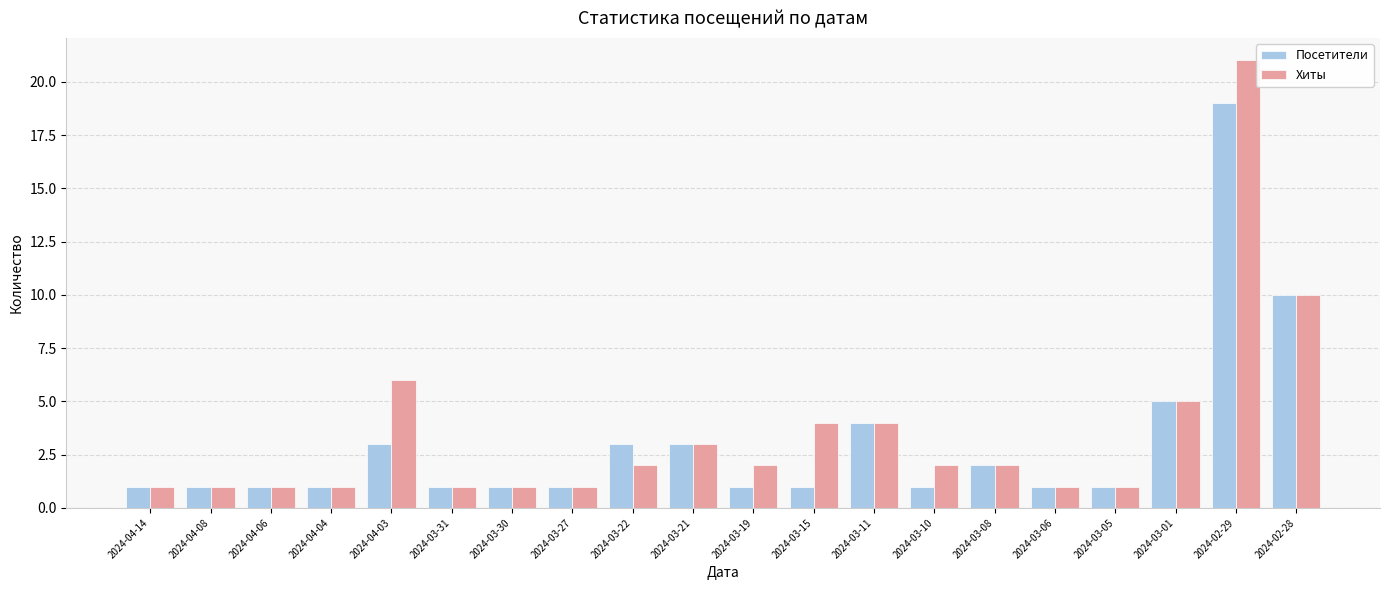

Rank the series by their maximum value, from lowest to highest.

Посетители, Хиты